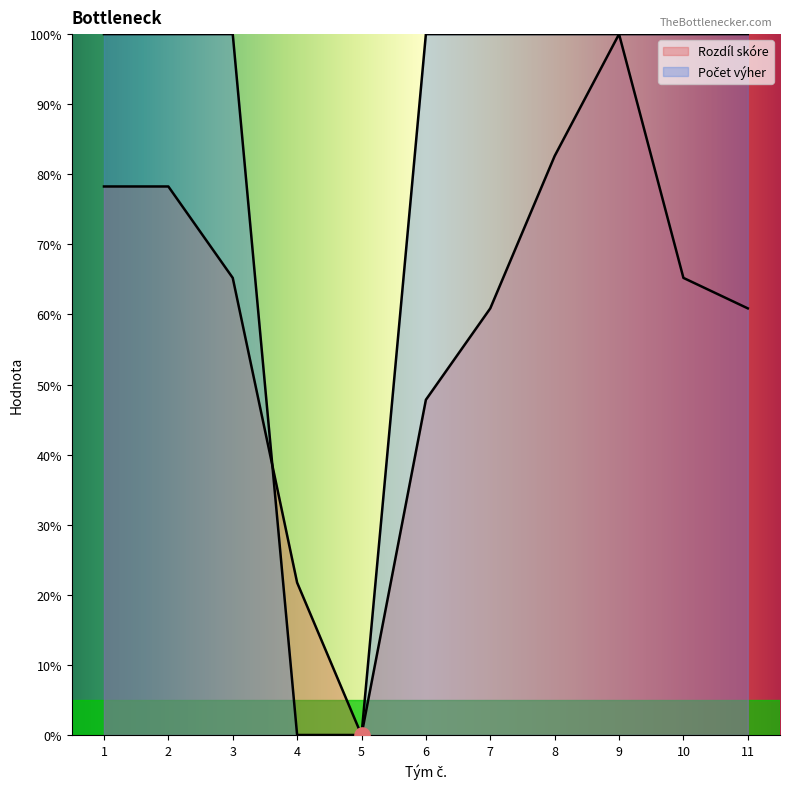

At how many categories does at least one series exceed 54?

9